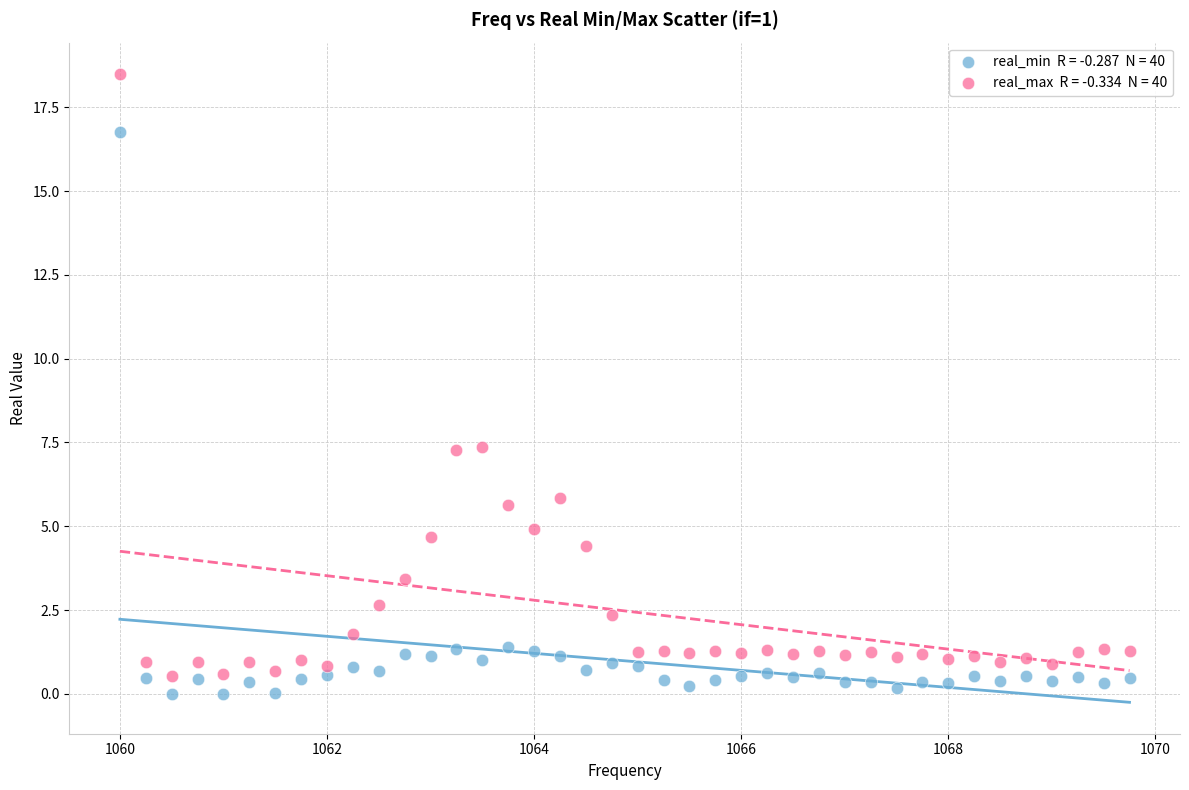

Across all data points, what is the range of Y values (max minus min)?

18.5